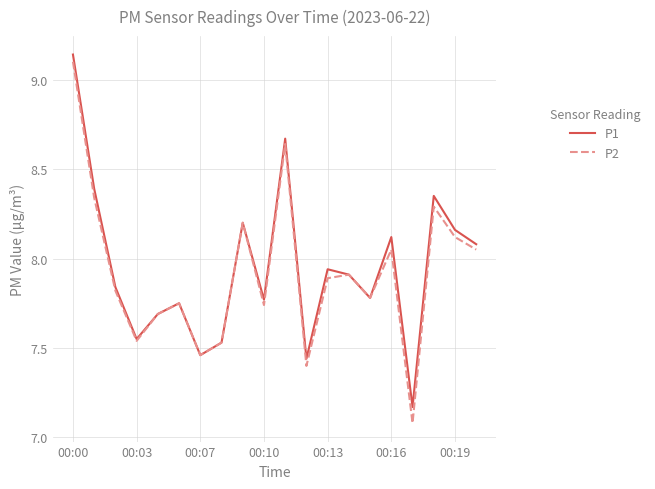

Which series has the widest spread of values?

P2